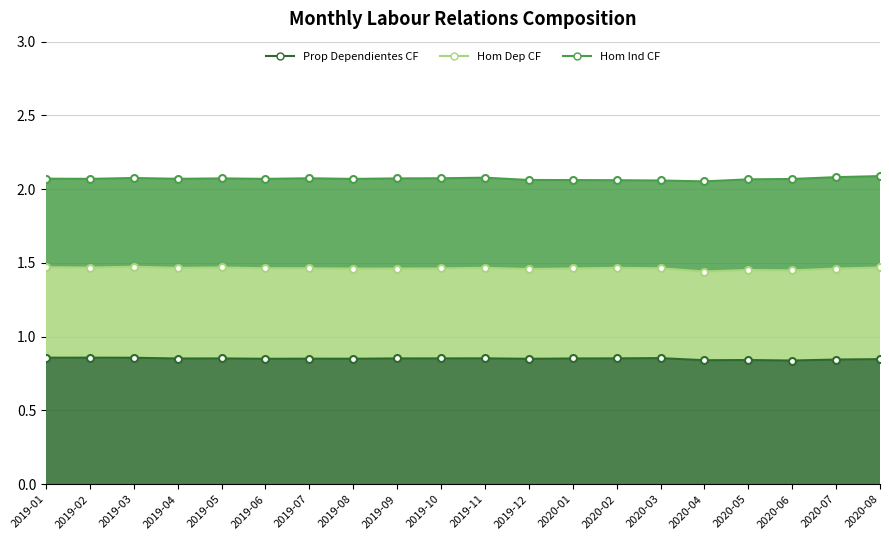

True or false: Hom Ind CF and Ind CF <25 intersect in this chart.

False